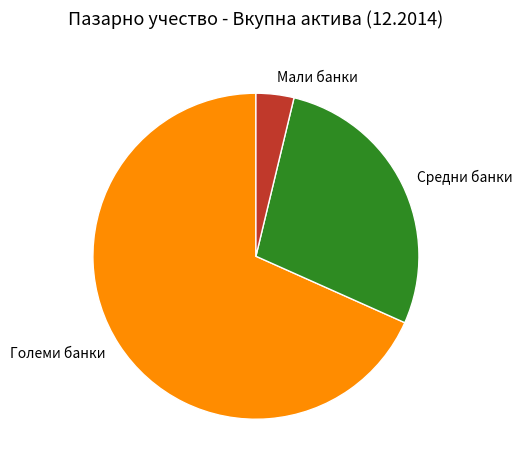

What is the ratio of the value at Големи банки to the value at Мали банки?

18.2